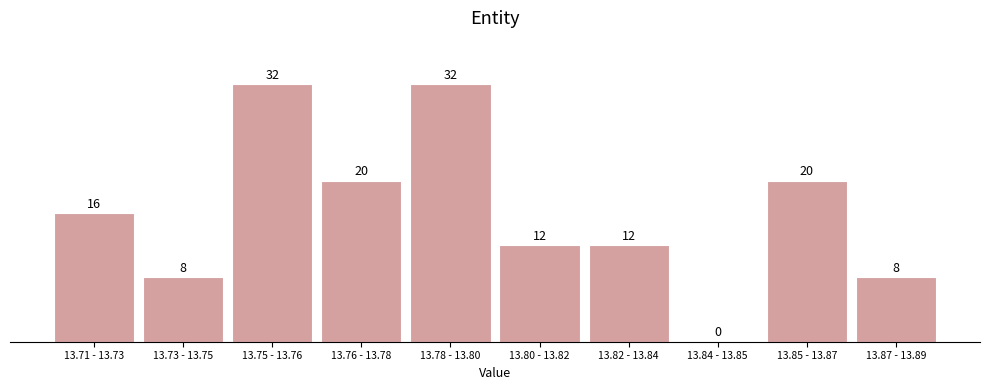

Reading right to left, extract all data points from this chart.

13.87 - 13.89=8	13.85 - 13.87=20	13.84 - 13.85=0	13.82 - 13.84=12	13.80 - 13.82=12	13.78 - 13.80=32	13.76 - 13.78=20	13.75 - 13.76=32	13.73 - 13.75=8	13.71 - 13.73=16